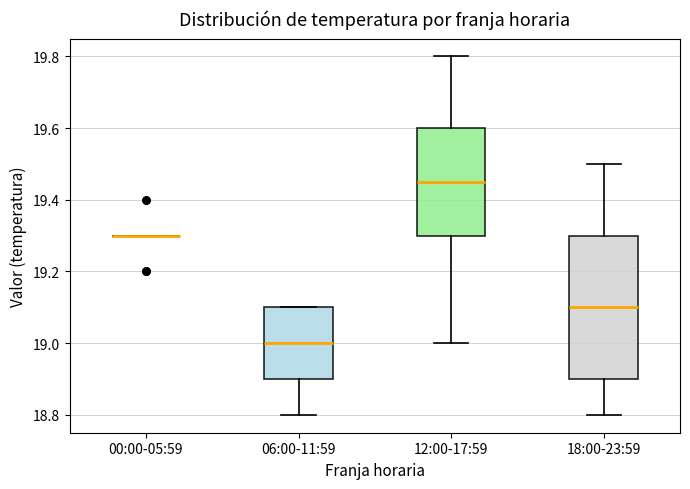

Where does the upper whisker of the box for 12:00-17:59 end on the y-axis? The values are not printed on the chart, so give them approximately, as read against the axis.

19.80